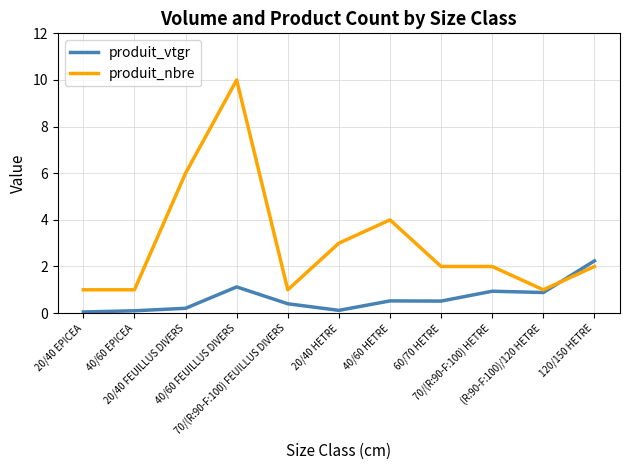

What is the sum of the produit_nbre values at (R:90-F:100)/120 HETRE and 40/60 FEUILLUS DIVERS?

11.0